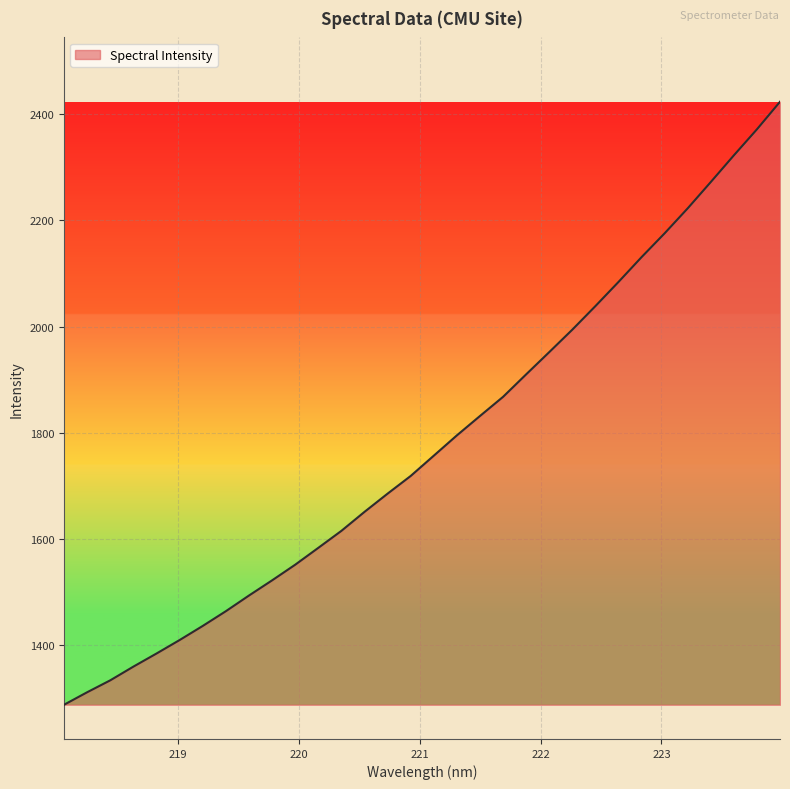

What is the smallest value displayed?

1288.3